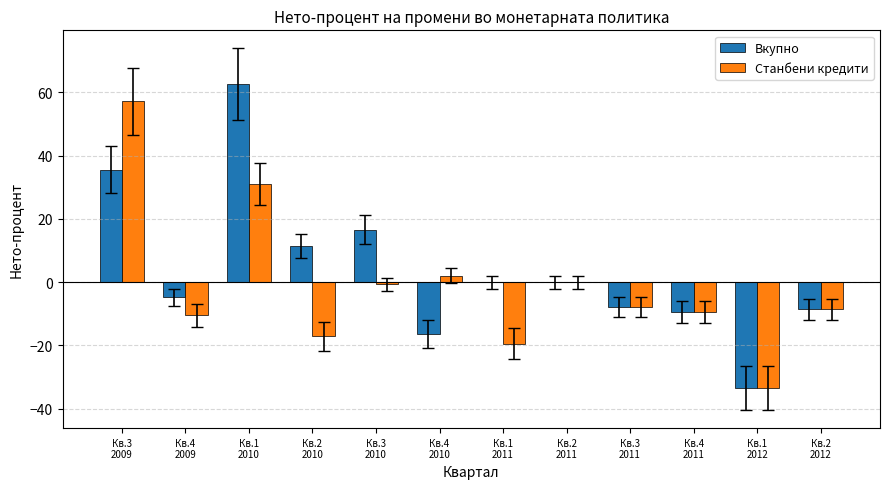

What is the sum of all Вкупно values?

45.6